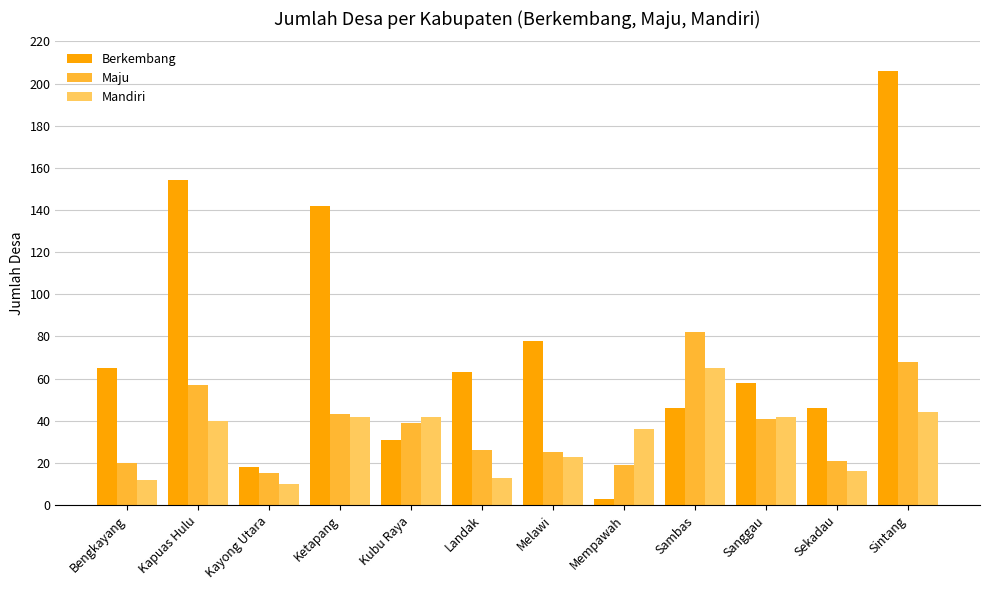

What is the approximate value of Berkembang at Ketapang?

142